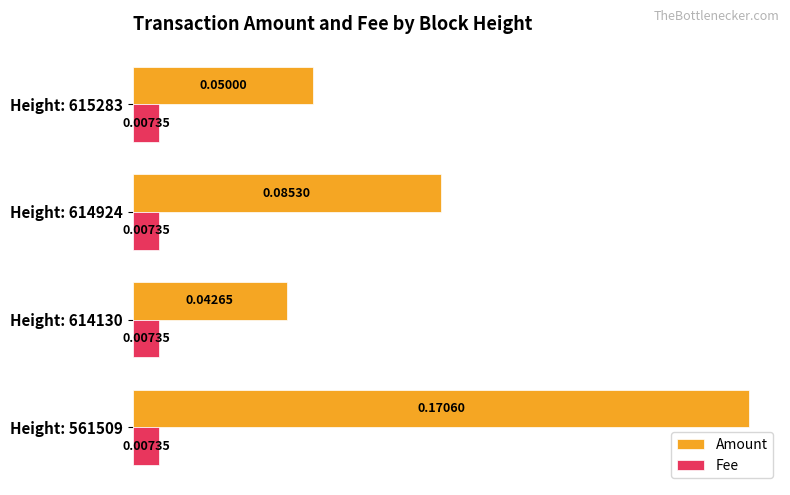

List the series in order of their overall mean, lowest first.

Fee, Amount